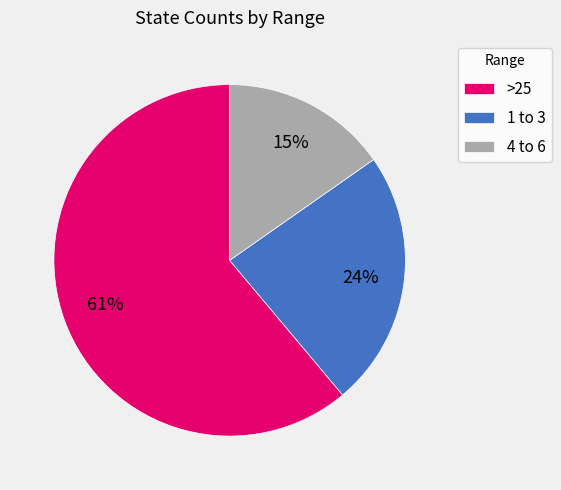

How many segments does this pie chart have?

3